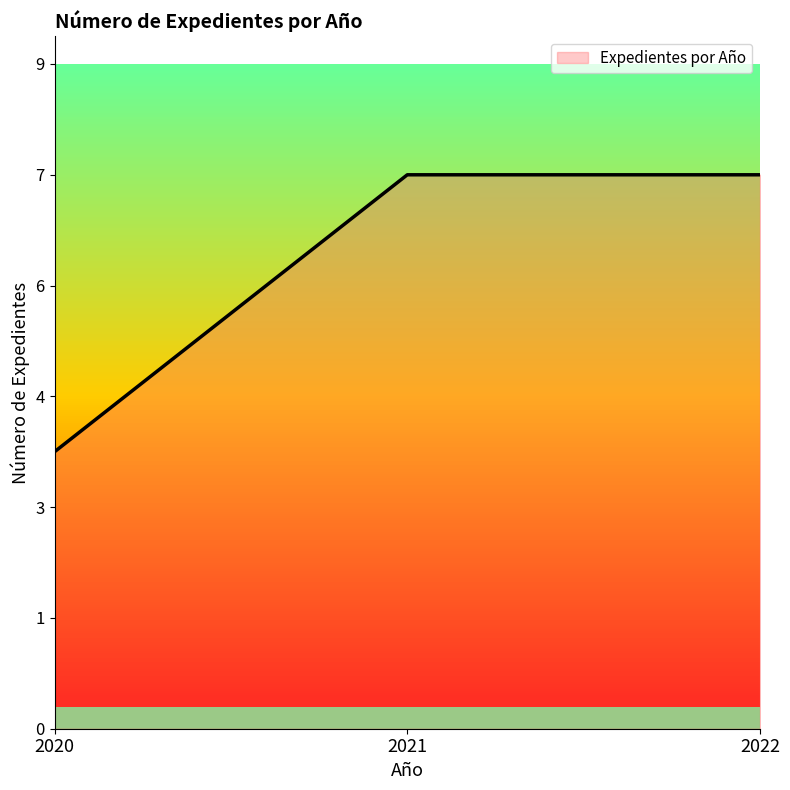

What is the approximate value at 2020?

4